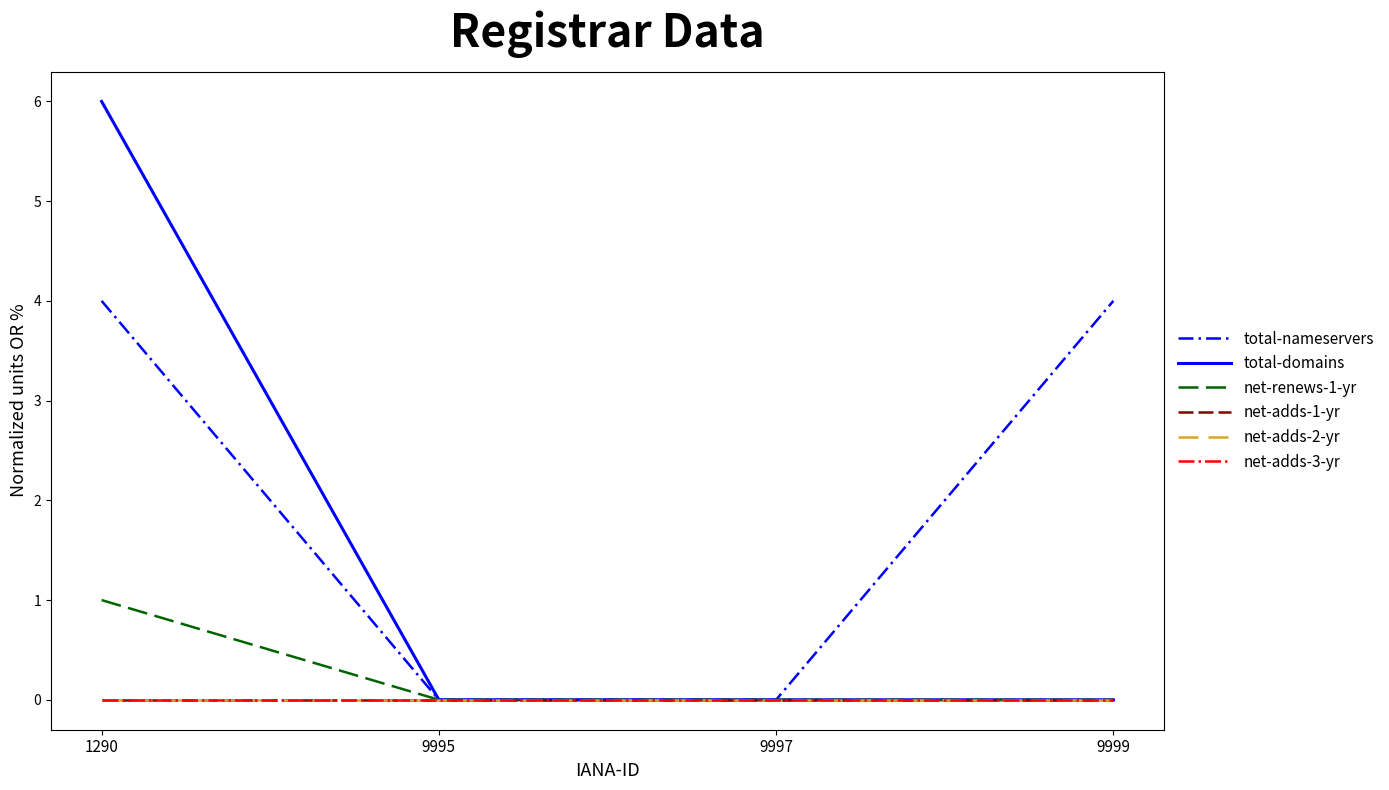

Is the value of net-adds-2-yr at 9995 greater than the value of total-domains at 9999?

No